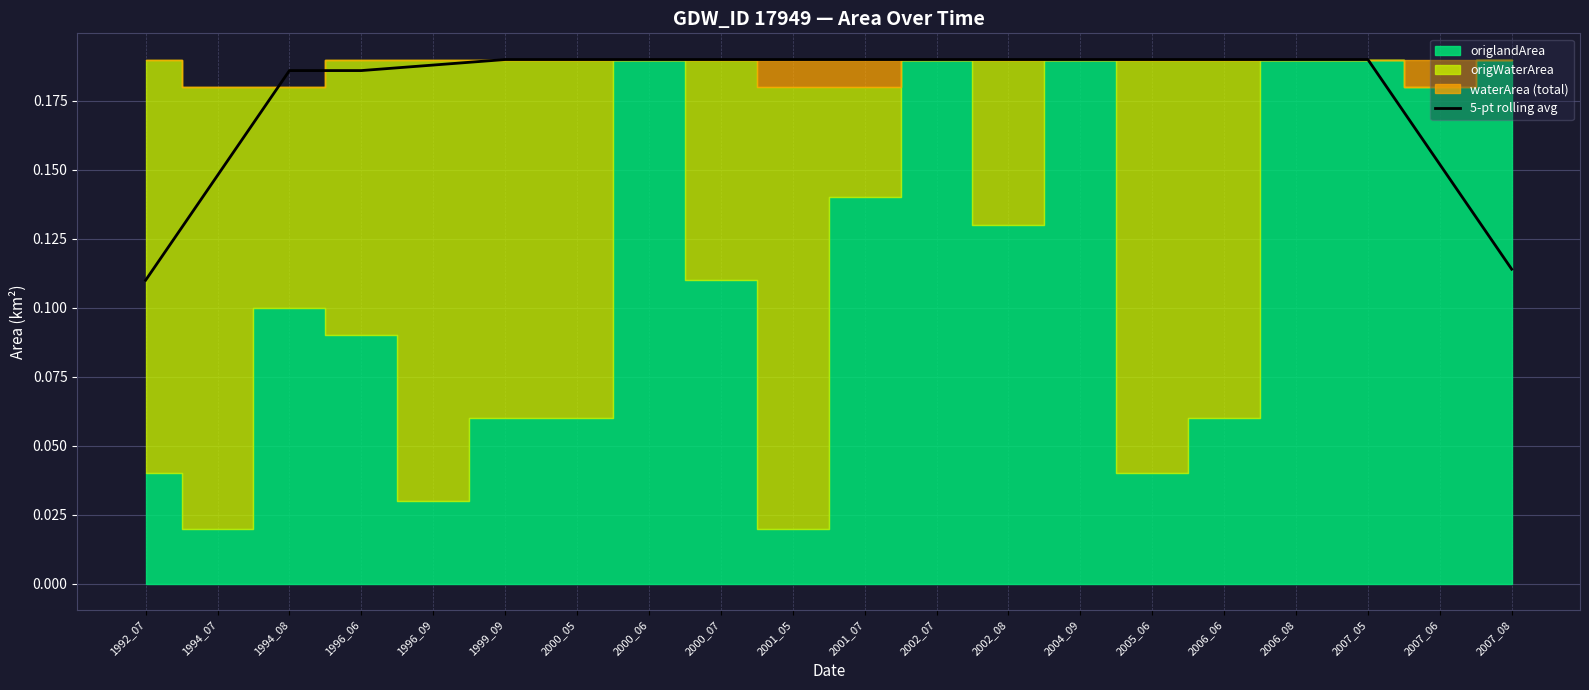

How many categories are shown in the chart?

20